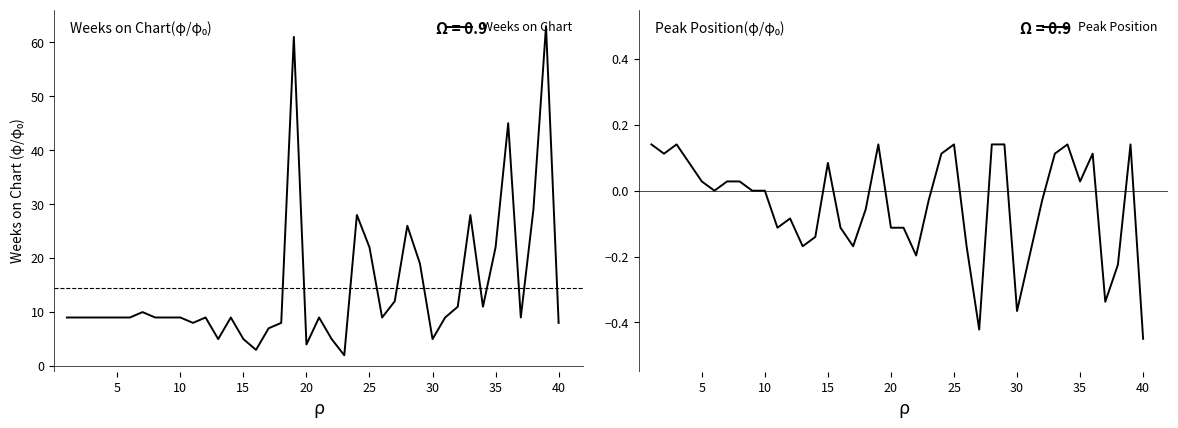

At which label does Peak Position reach its minimum?

40